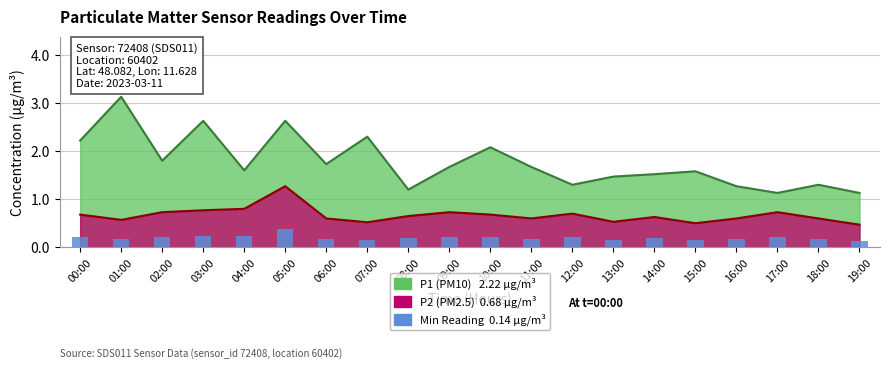

Are the bars horizontal?

No